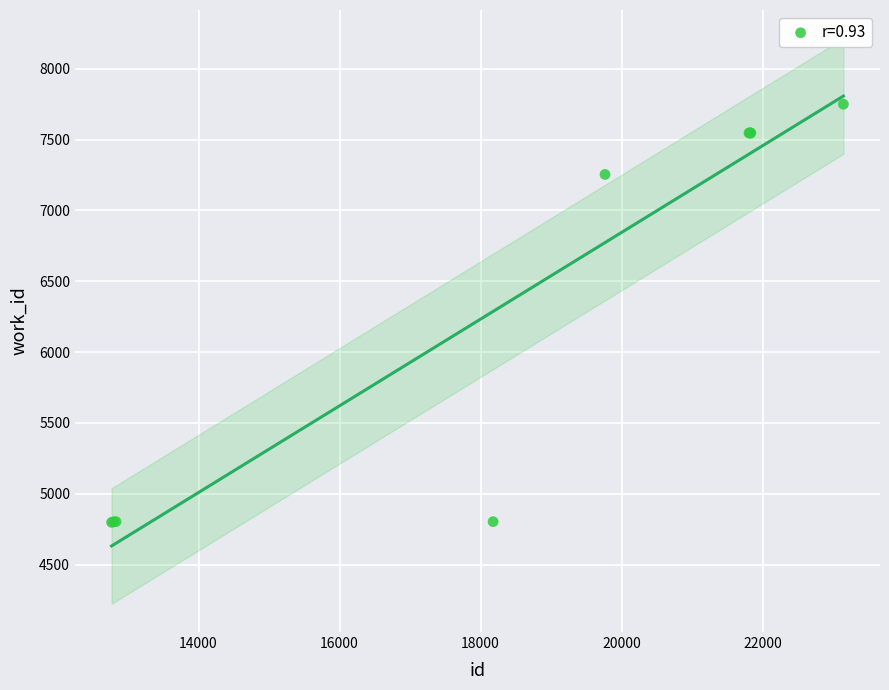

What Y value in the scatter plot is closest to 6274?

7254